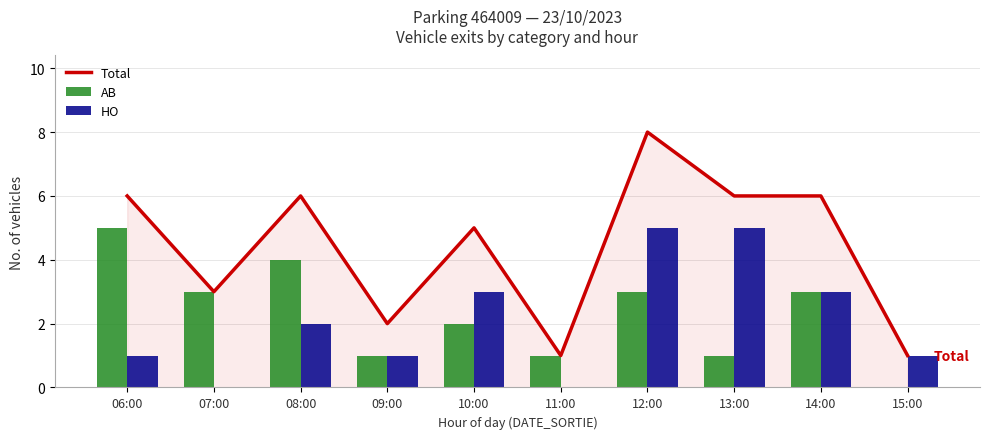

How many AB values are between 1 and 3?

7